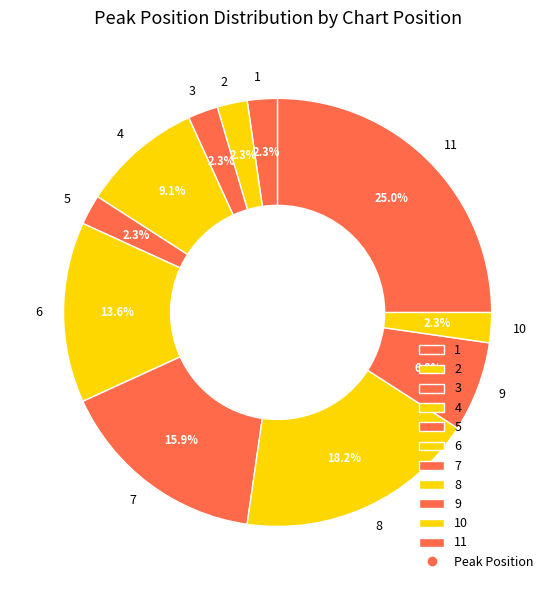

What is the largest slice in the pie chart?

11